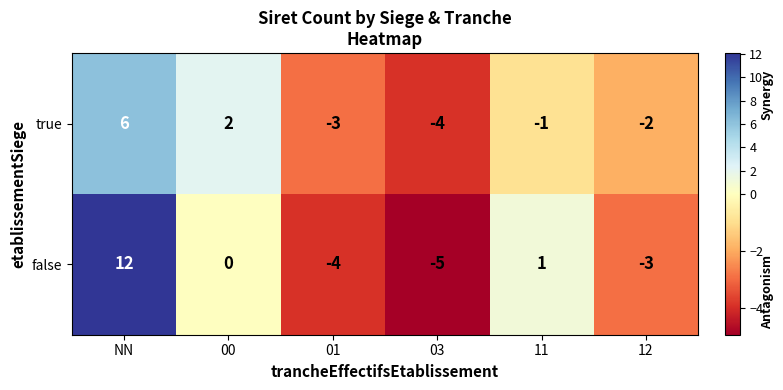

Count the true values in the range -3 to 2.

4